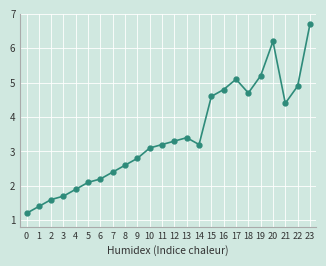

Which label corresponds to the largest value in the chart?

23